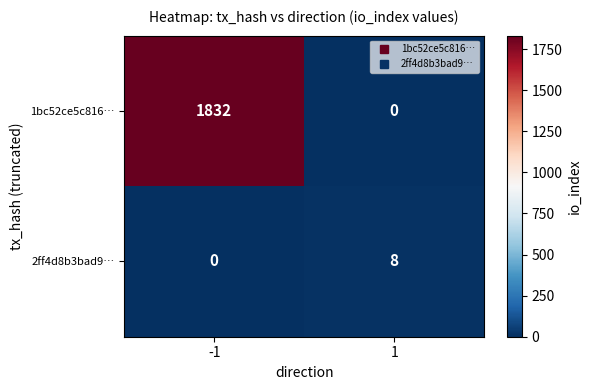

How many values in the 2ff4d8b3bad9… series are below 8?

1